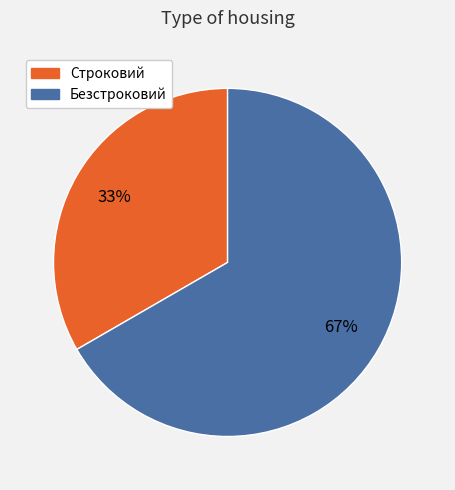

How many segments does this pie chart have?

2